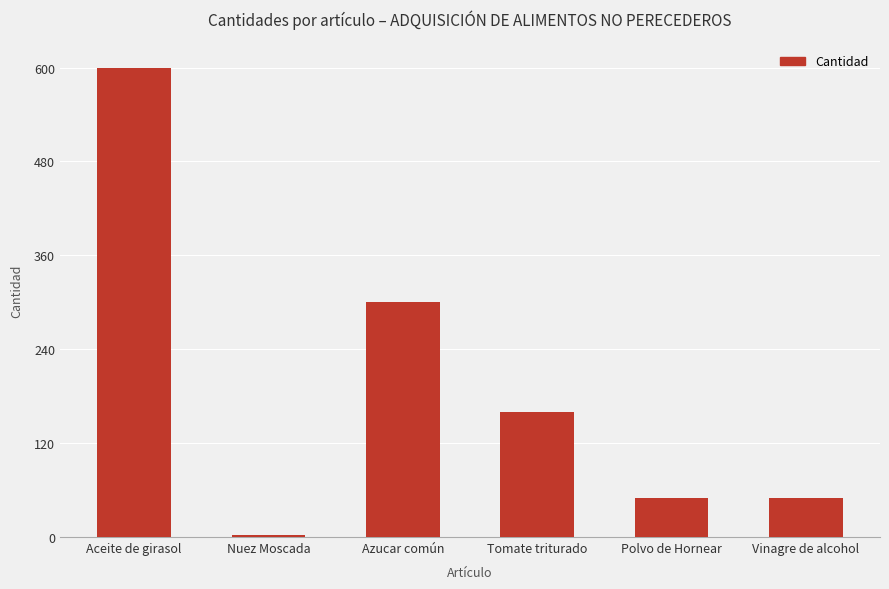

What is the value of the 1st bar from the left?

600